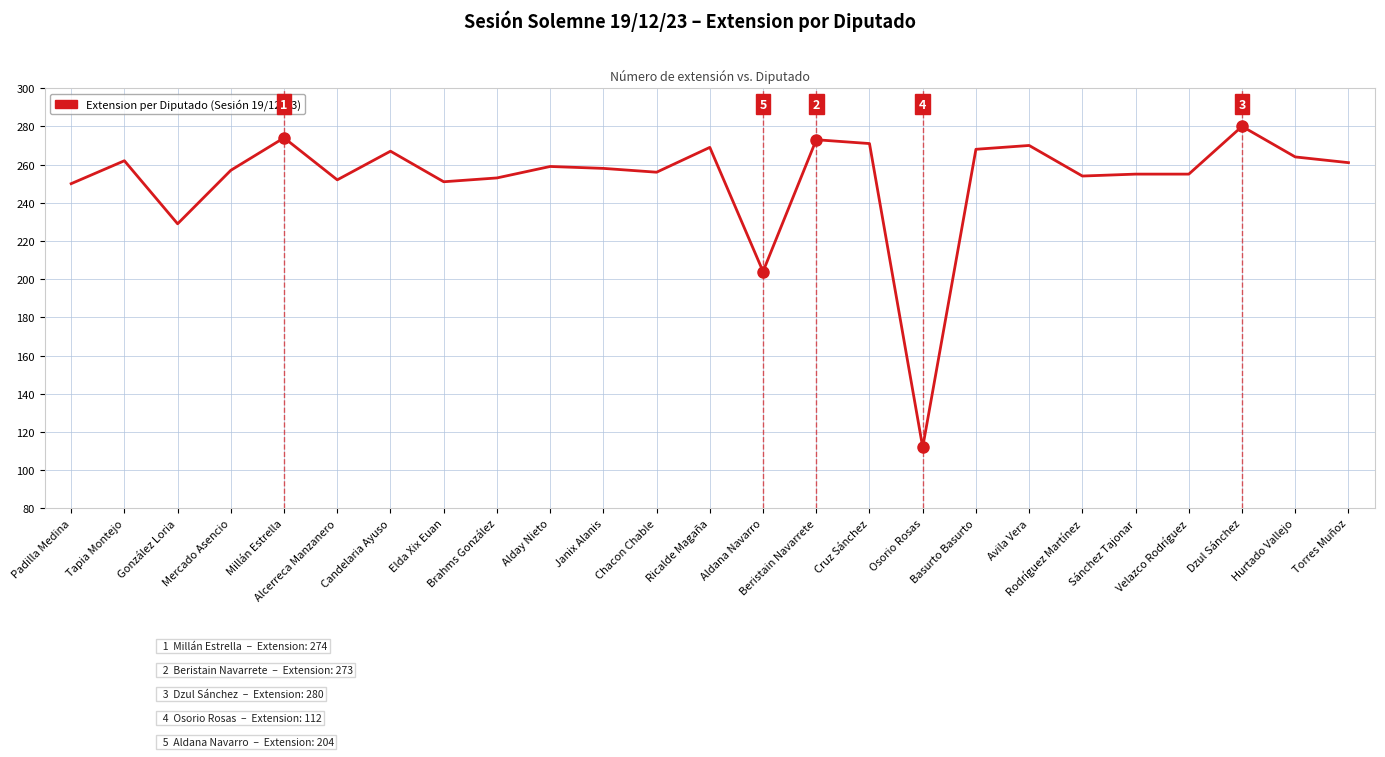

Read the value at Hurtado Vallejo.

264